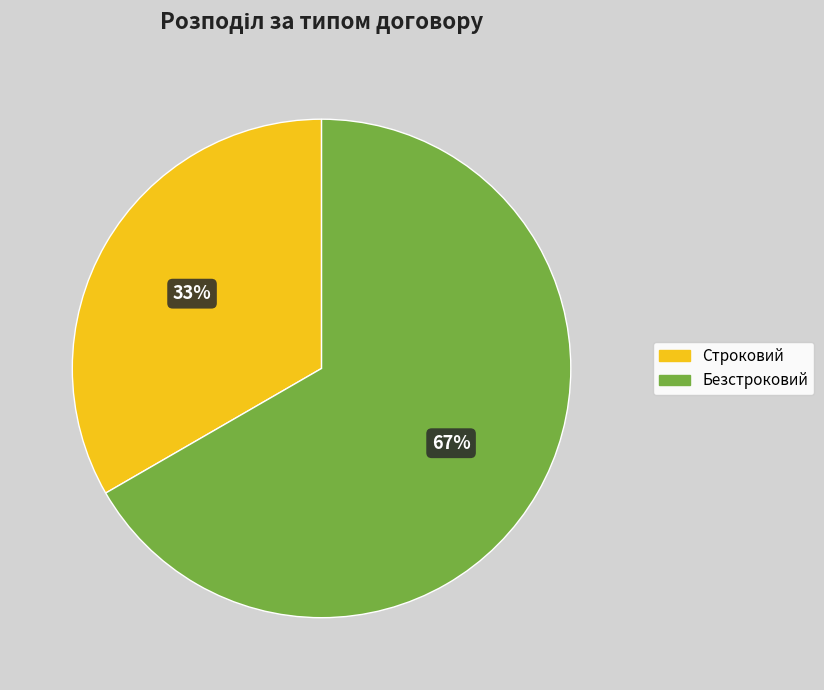

Do Безстроковий and Строковий together represent more than half of the pie?

Yes